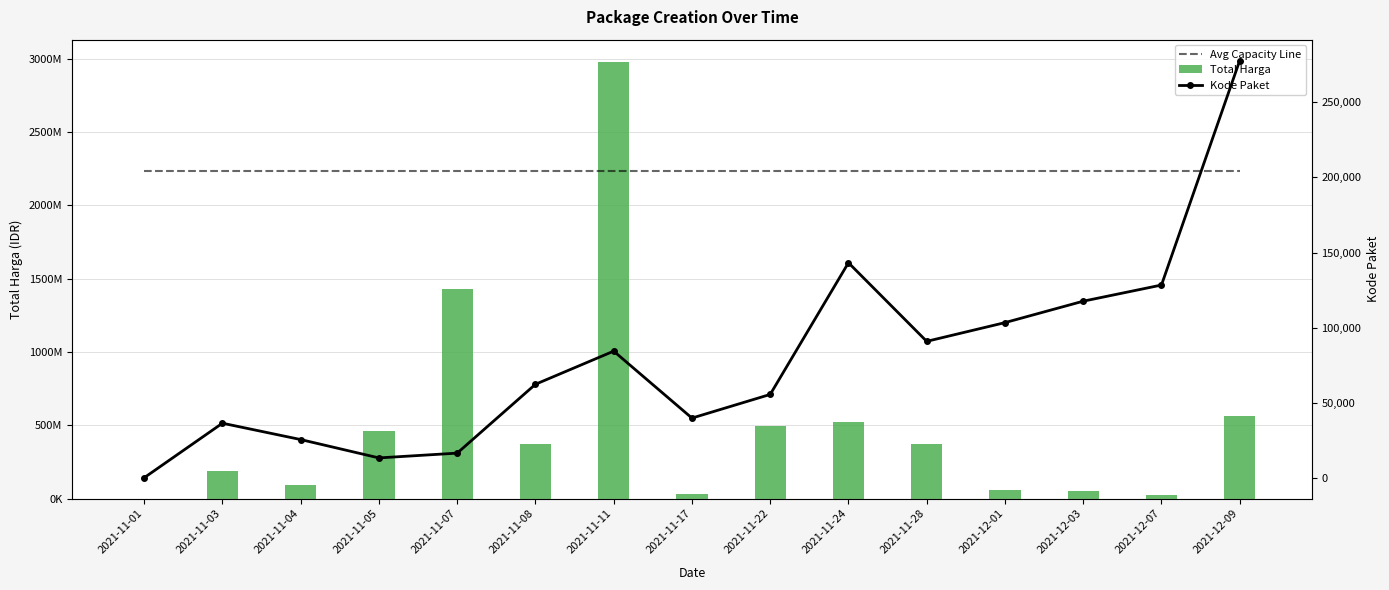

What is the difference between the Kode Paket values at 2021-11-01 and 2021-11-17?

39648